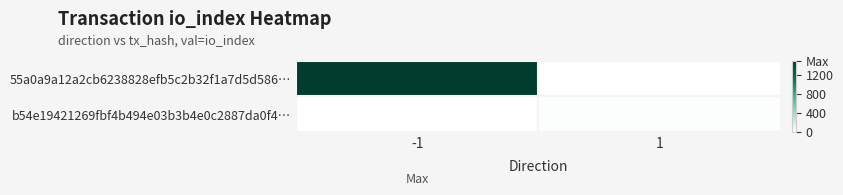

List the series in order of their overall mean, highest first.

55a0a9a12a2cb6238828efb5c2b32f1a7d5d586…, b54e19421269fbf4b494e03b3b4e0c2887da0f4…